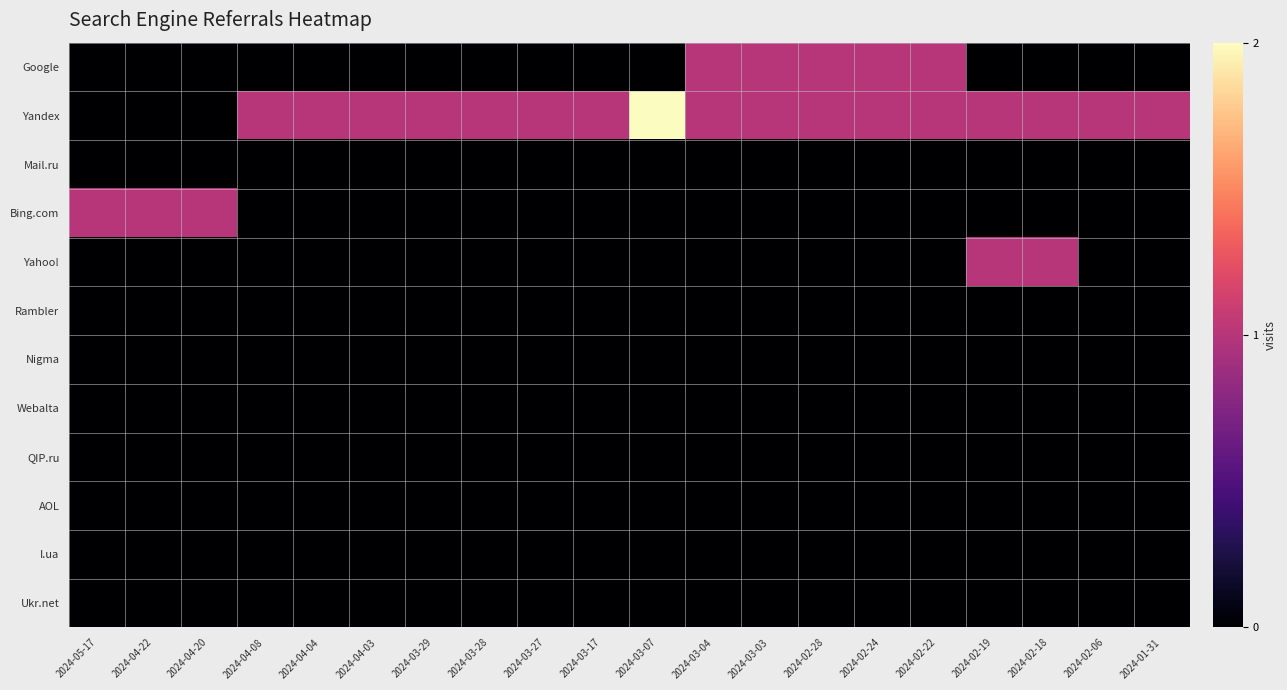

Rank the series at 2024-04-04 from highest to lowest value.

Yandex, Google, Mail.ru, Bing.com, Yahoo!, Rambler, Nigma, Webalta, QIP.ru, AOL, I.ua, Ukr.net